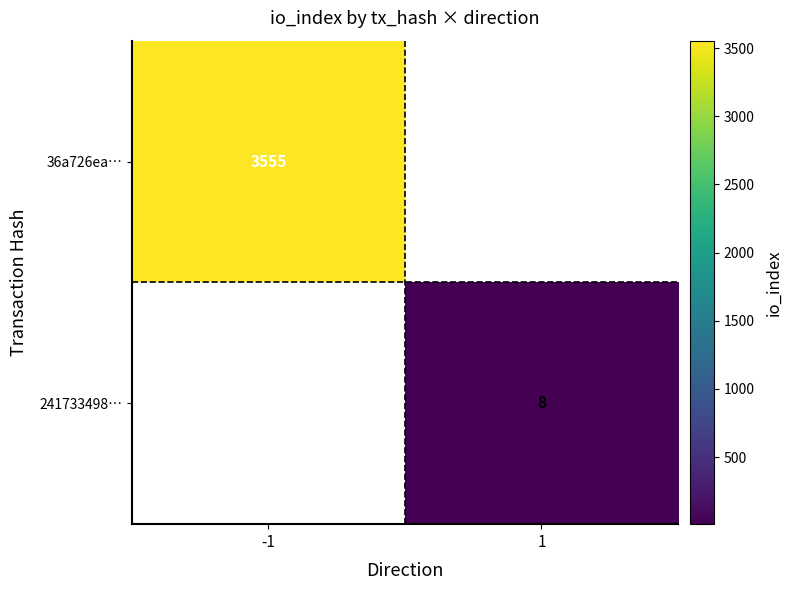

What is the difference between the highest and lowest values at -1?

3555